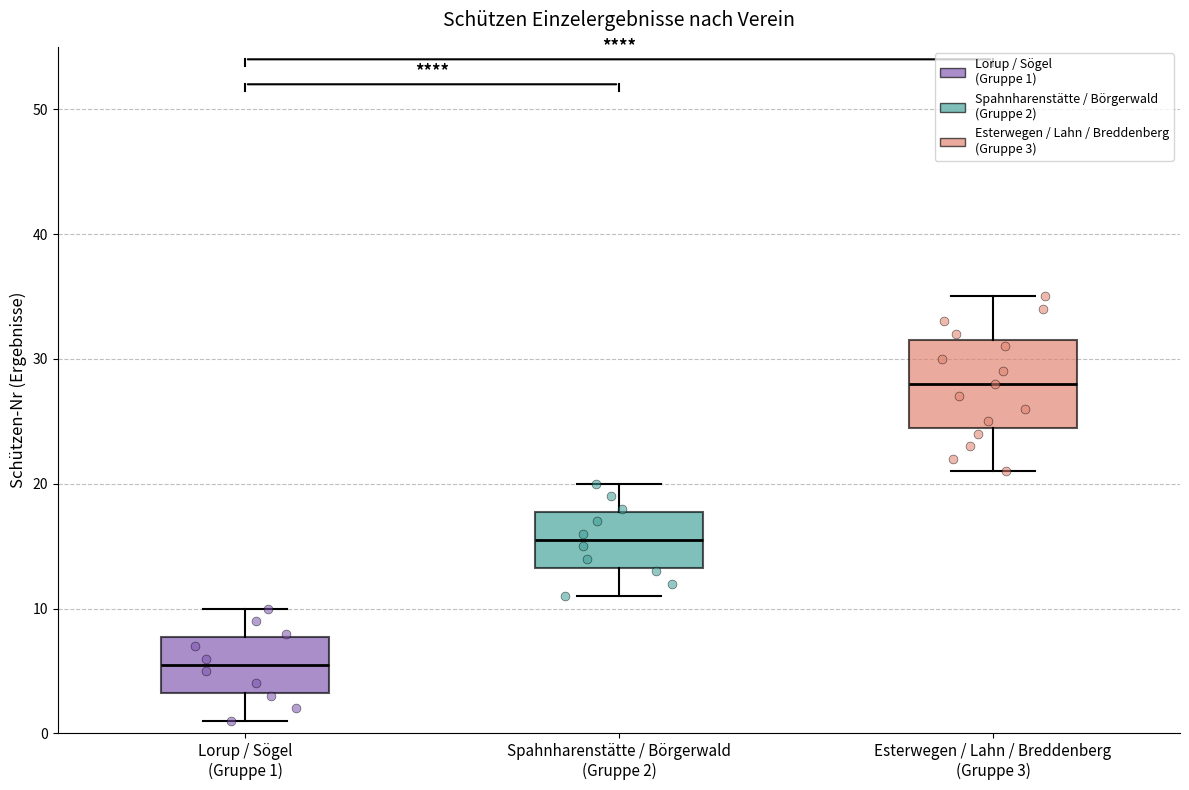

Reading left to right, read every box against the y-axis: the position of its median line, the range the box covers, and the ends of its whiskers. The values are not printed on the chart, so give them approximately, as read against the axis.

Lorup / Sögel (Gruppe 1): median 6, box 3 to 8, whiskers 1 to 10
Spahnharenstätte / Börgerwald (Gruppe 2): median 16, box 13 to 18, whiskers 11 to 20
Esterwegen / Lahn / Breddenberg (Gruppe 3): median 28, box 25 to 32, whiskers 21 to 35